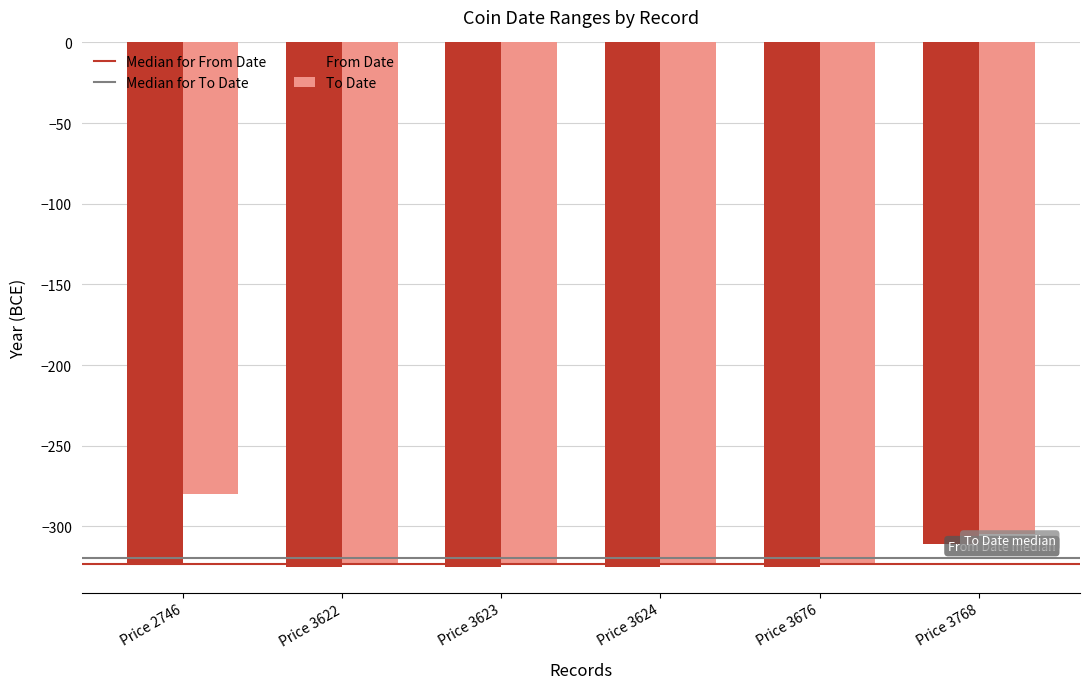

How many values in the From Date series exceed -325?

2